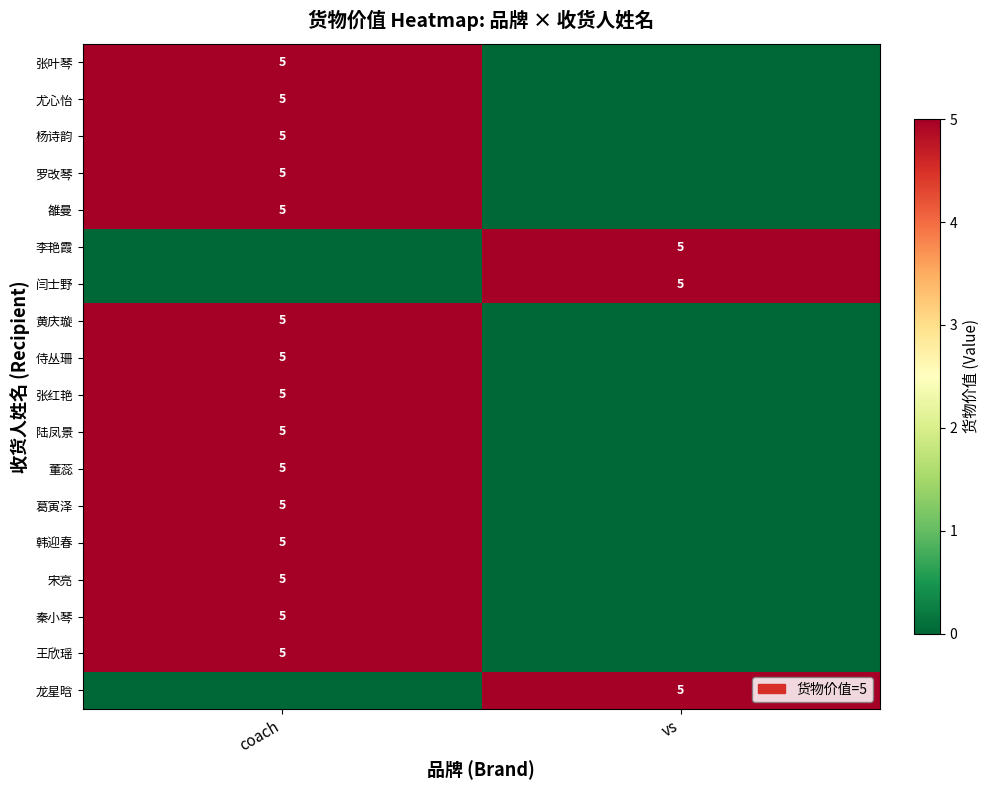

True or false: 张叶琴 has a value of 5 at coach.

True